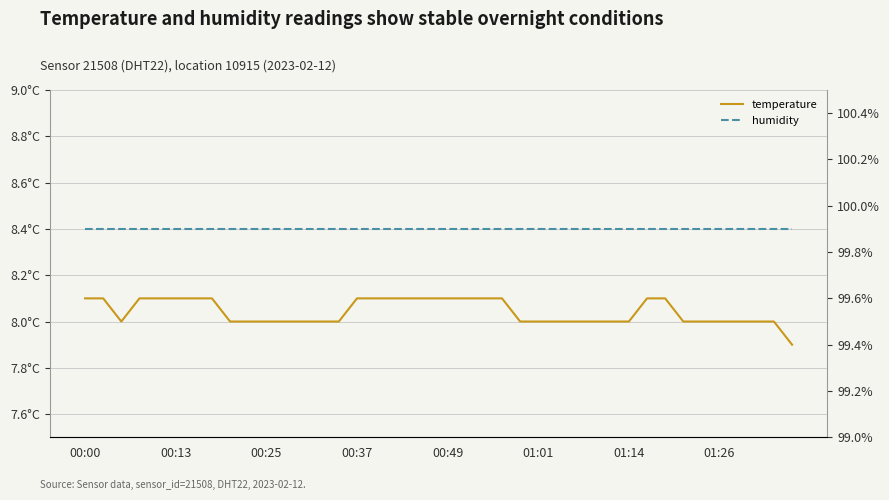

List the series in order of their peak value, lowest first.

temperature, humidity